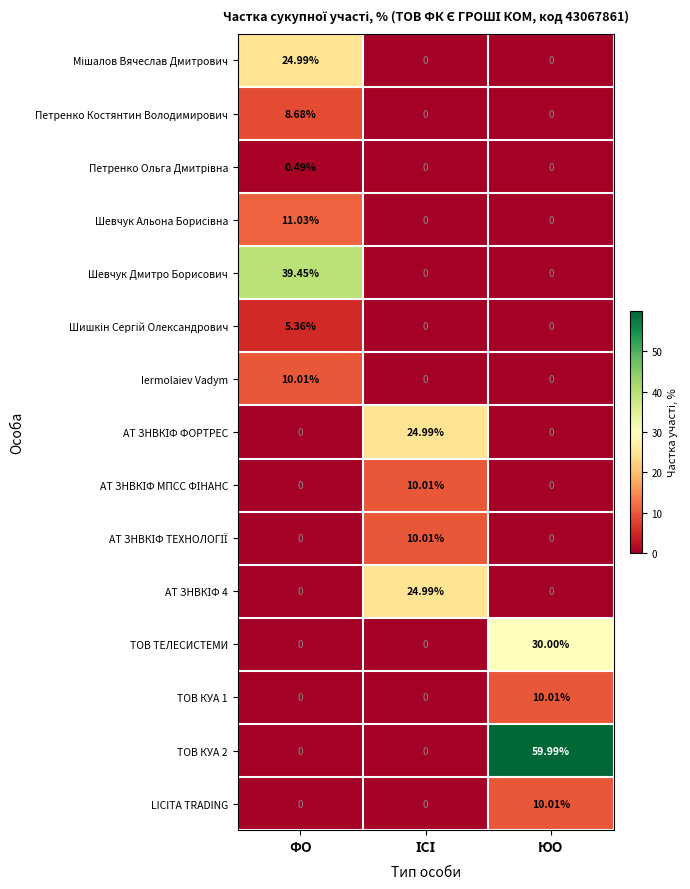

Which label corresponds to the largest value in the chart?

ЮО